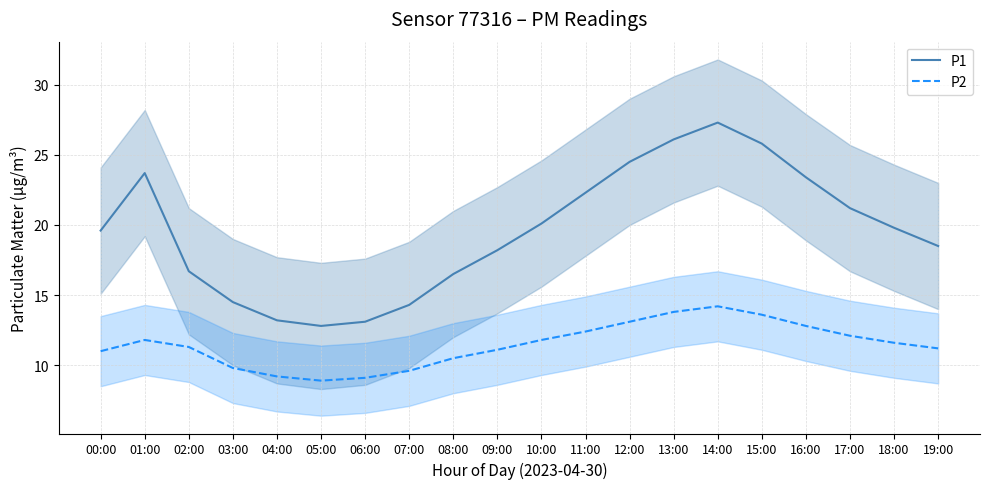

What is the lowest value of the P1 series?

12.8